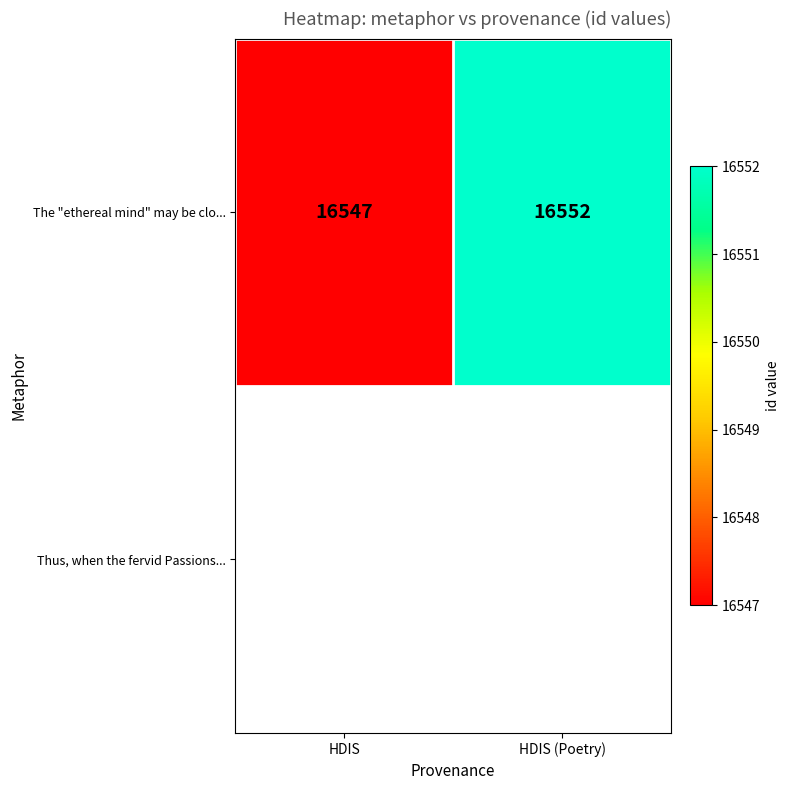

Rank the categories by value from highest to lowest.

HDIS (Poetry), HDIS